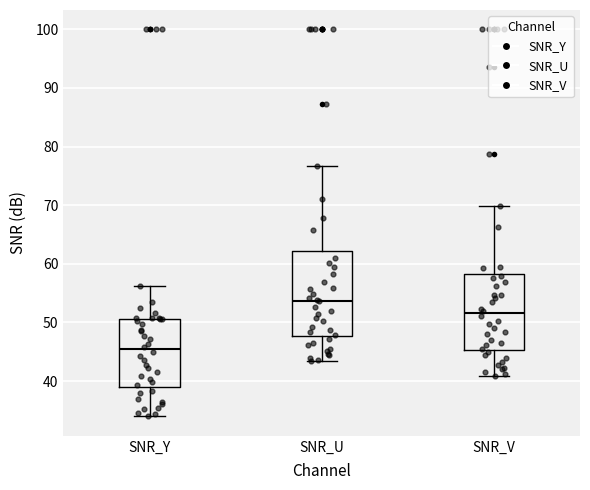

Reading left to right, read every box against the y-axis: the position of its median line, the range the box covers, and the ends of its whiskers. The values are not printed on the chart, so give them approximately, as read against the axis.

SNR_Y: median 45, box 39 to 51, whiskers 34 to 56
SNR_U: median 54, box 48 to 62, whiskers 43 to 77
SNR_V: median 52, box 45 to 58, whiskers 41 to 70